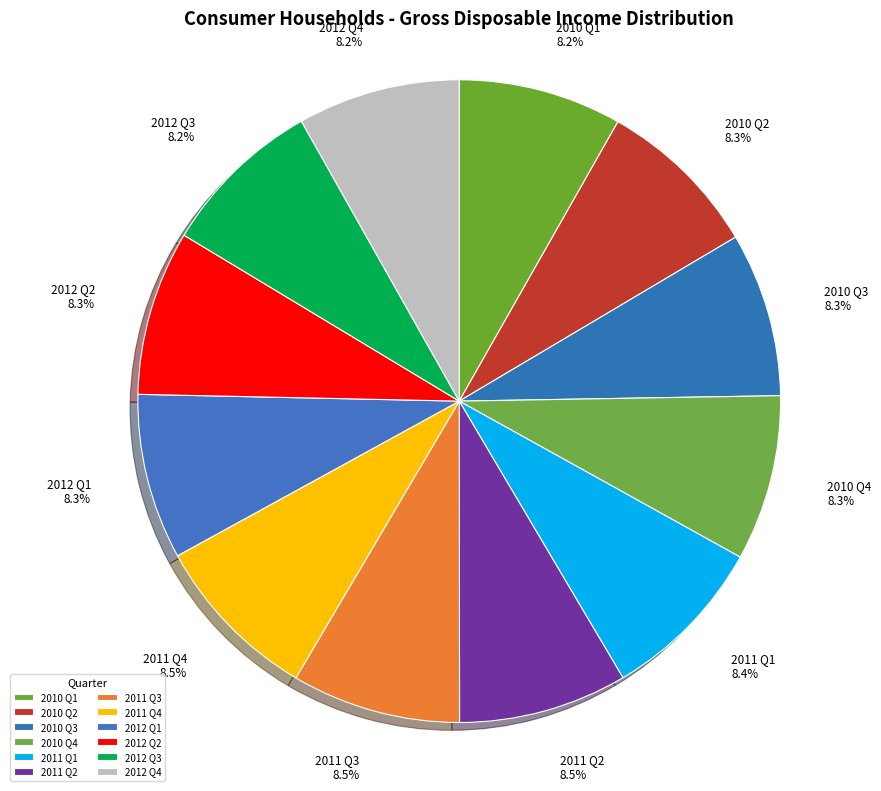

What is the ratio of the value at 2012 Q1 to the value at 2011 Q3?

1.0